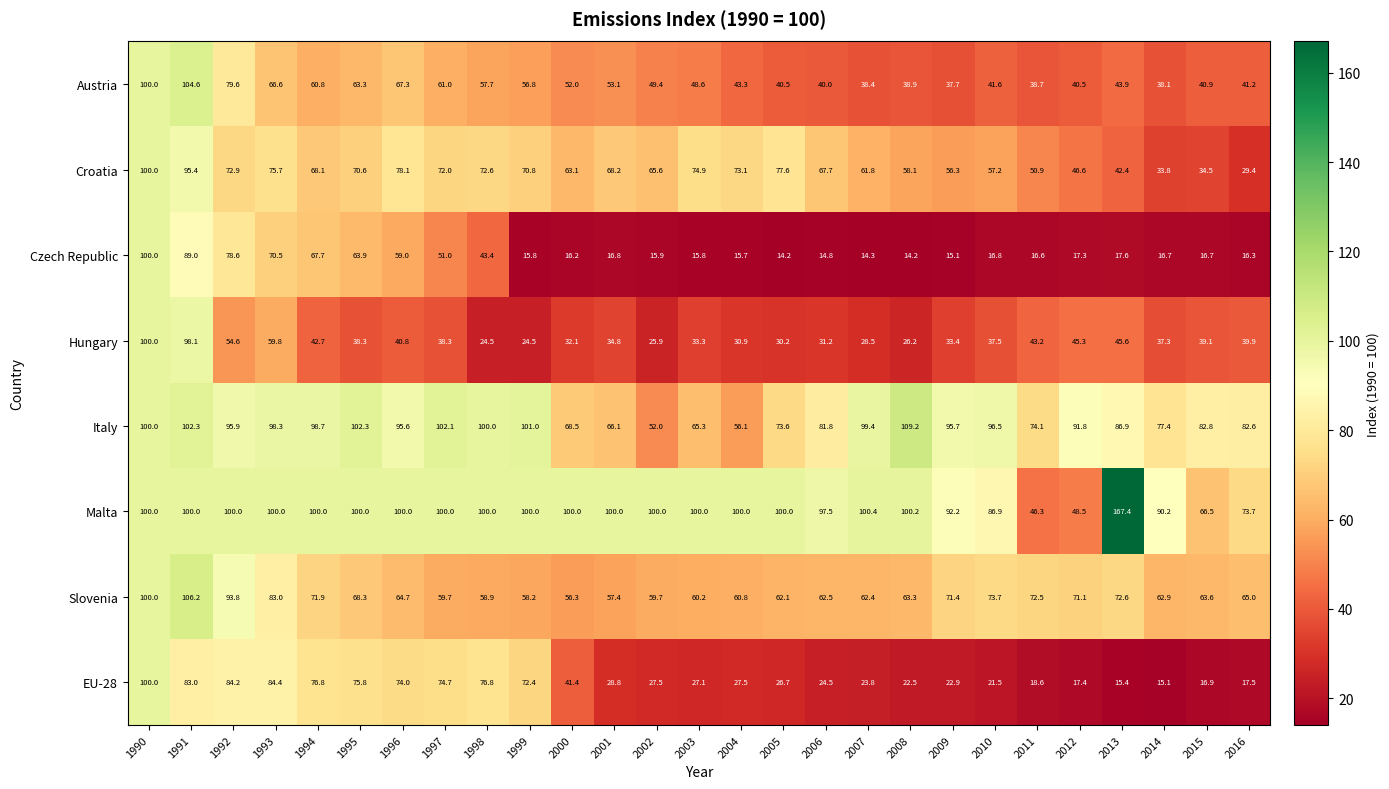

What is the spread (max minus min) of values at 2001?

83.2